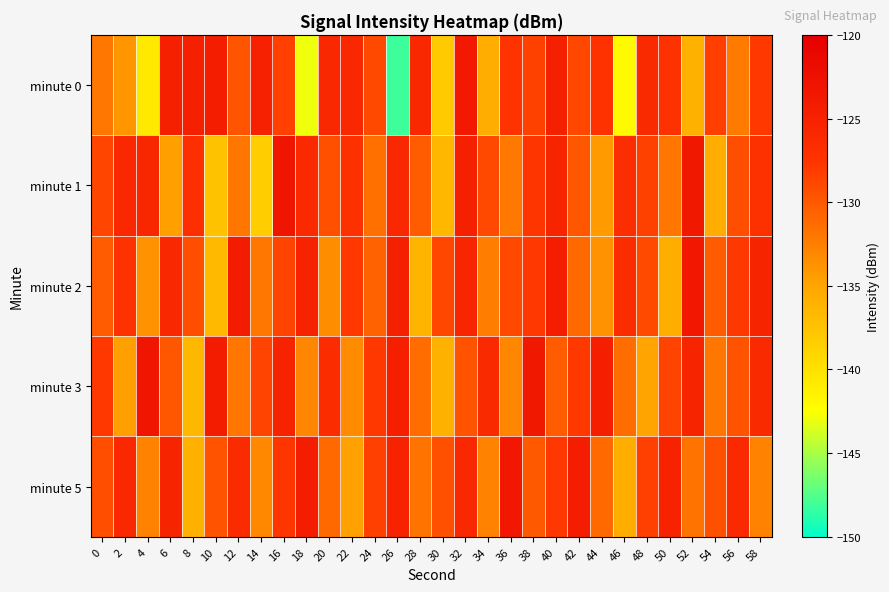

What is the spread (max minus min) of values at 12?

7.7